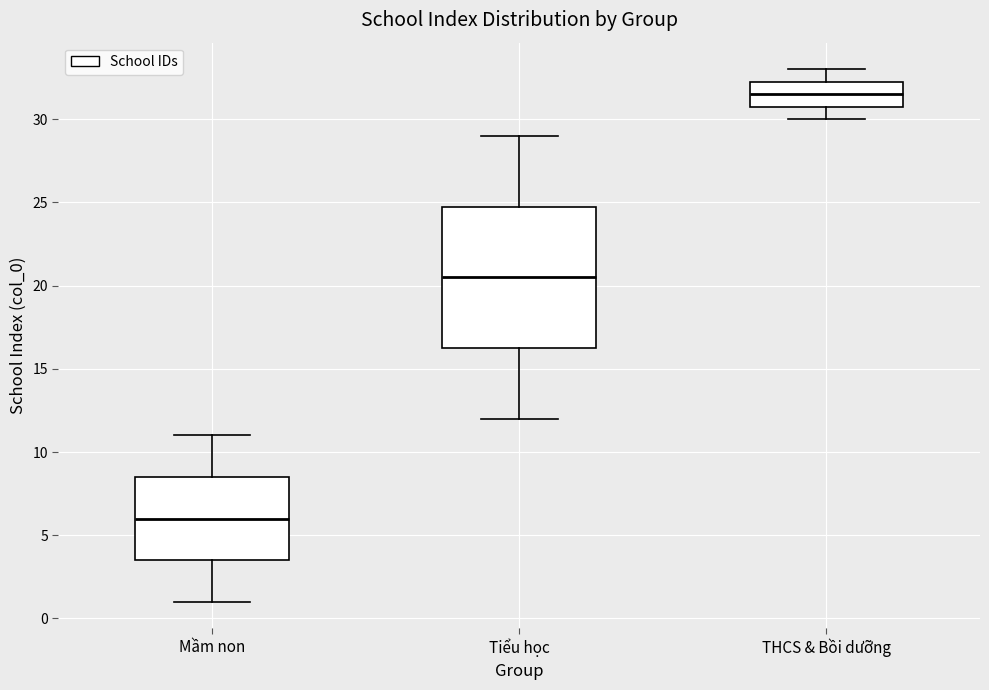

Reading left to right, transcribe this box plot: for each box, give where its median line is, the range the box spans, and where its two whiskers end, as read against the y-axis. The values are not printed on the chart, so give them approximately, as read against the axis.

Mầm non: median 6.0, box 3.5 to 8.5, whiskers 1.0 to 11.0
Tiểu học: median 20.5, box 16.5 to 25.0, whiskers 12.0 to 29.0
THCS & Bồi dưỡng: median 31.5, box 31.0 to 32.5, whiskers 30.0 to 33.0